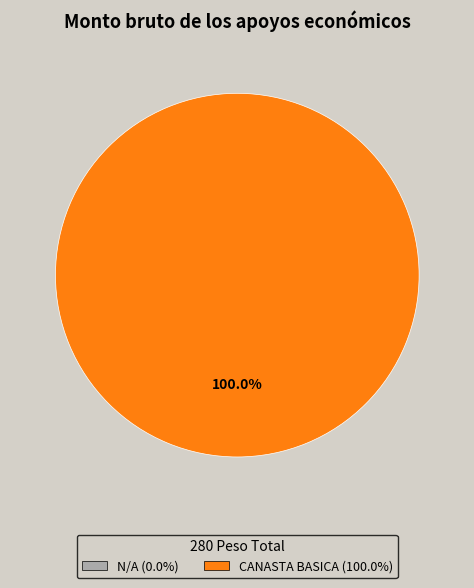

Is there a majority slice in this chart?

Yes